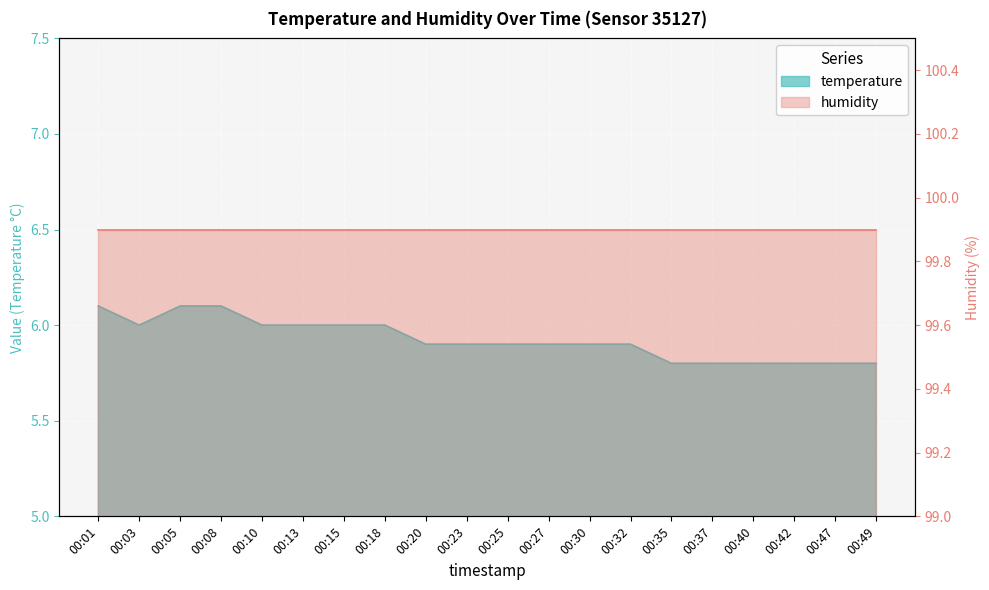

What is the difference between the maximum and minimum values?

0.3